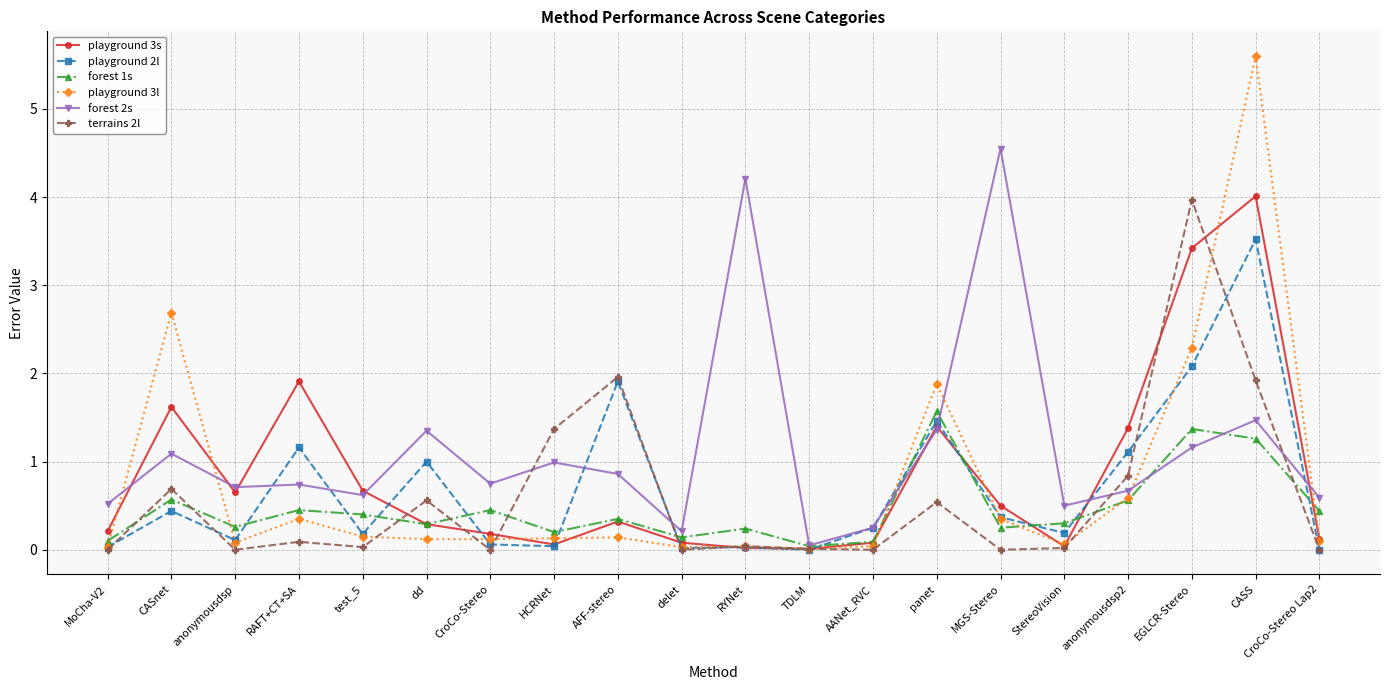

Is it true that forest 2s equals 1.4 at dd?

True